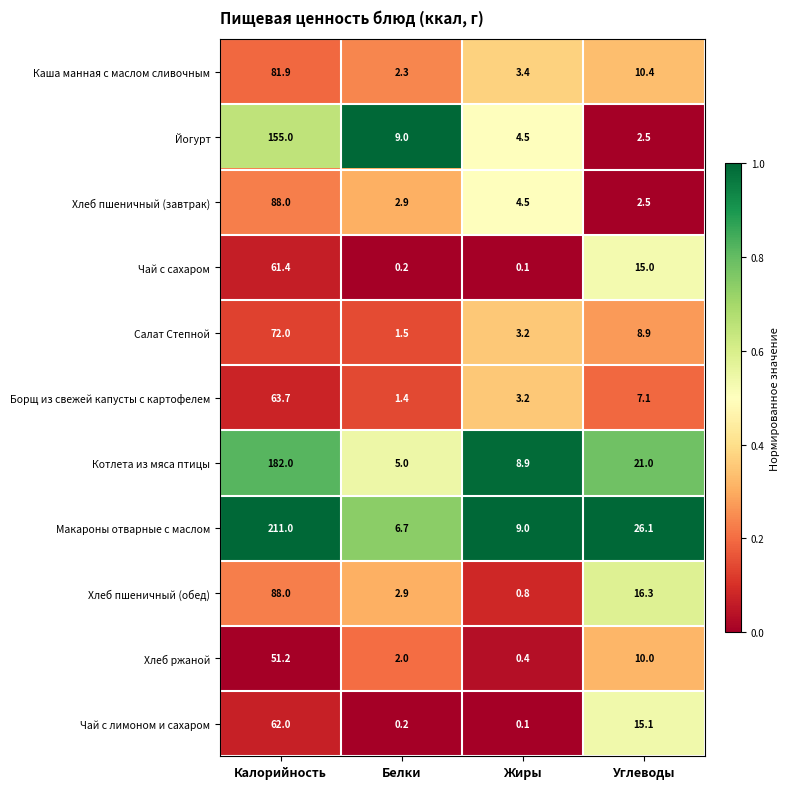

What is the maximum value shown in the chart?

211.0